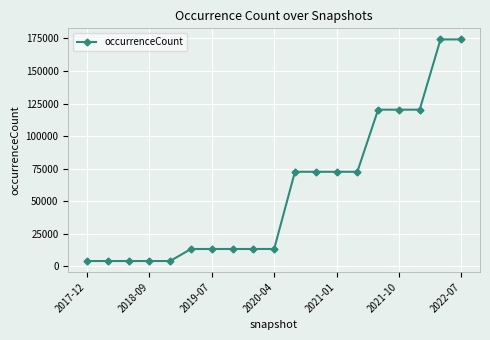

What is the minimum value shown in the chart?

3997